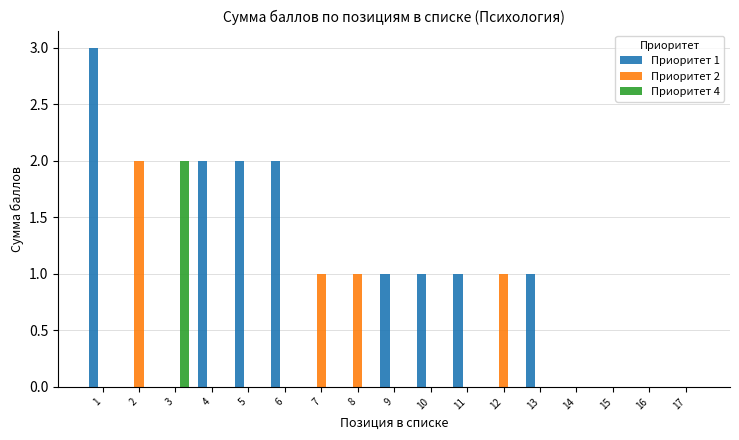

Which series has the largest total across all categories?

Приоритет 1